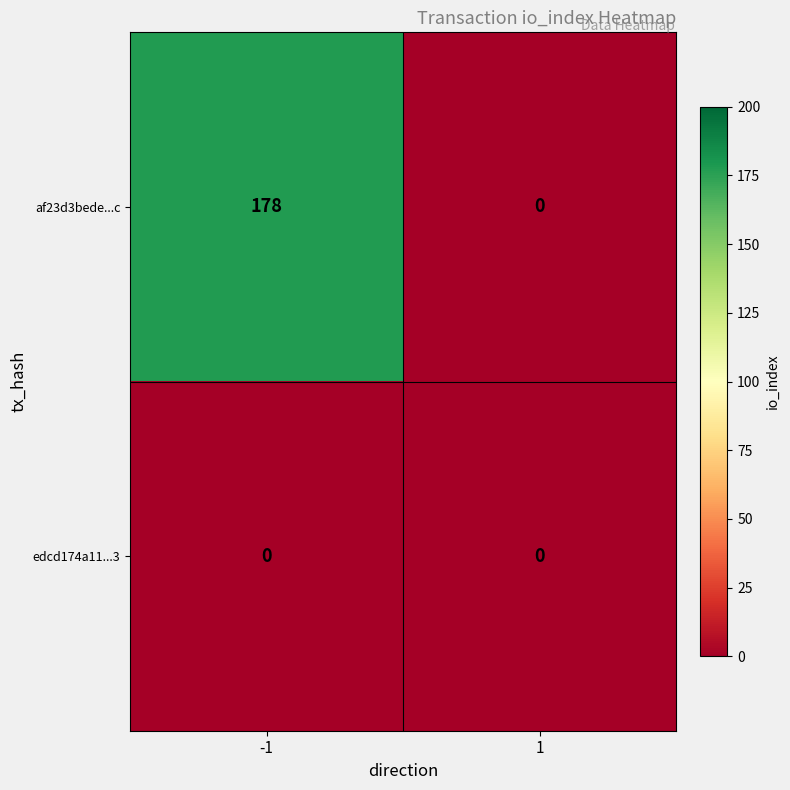

What is the total value across all series at -1?

178